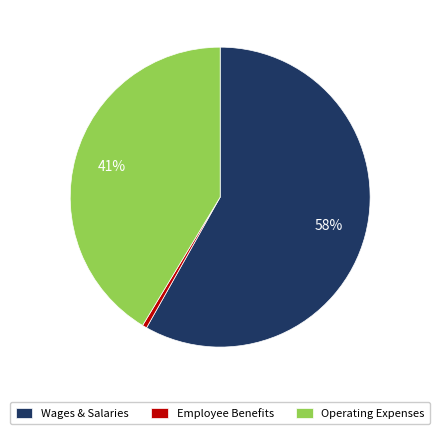

Rank the categories by value from lowest to highest.

Employee Benefits, Operating Expenses, Wages & Salaries